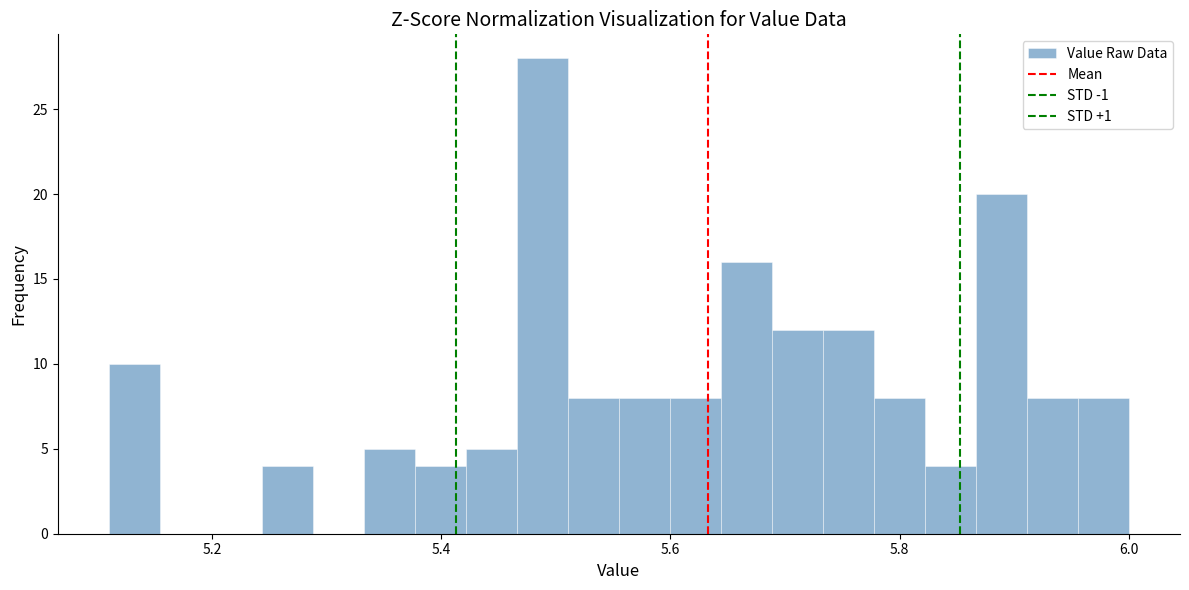

Read against the x-axis, roughly where is the centre of the tallest bar?

5.48